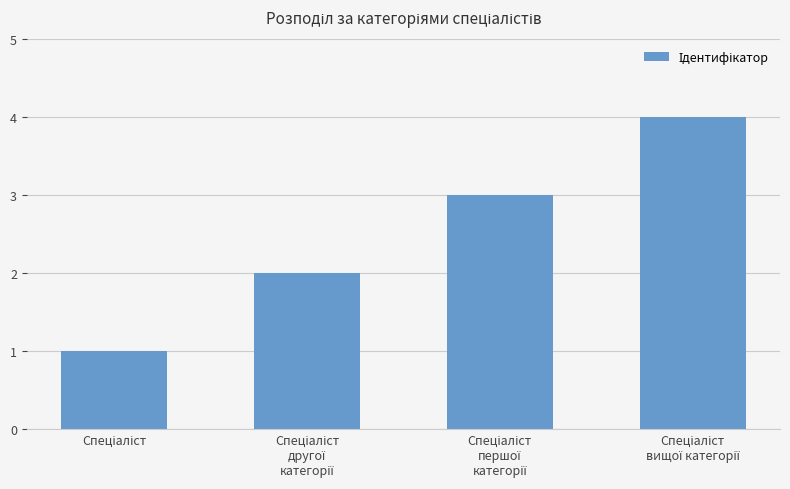

What is the difference between the maximum and minimum values?

3